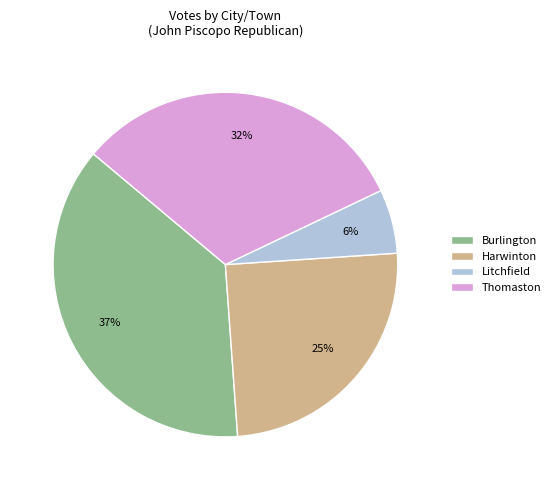

To the nearest percent, what percentage of the pie is Burlington?

37%